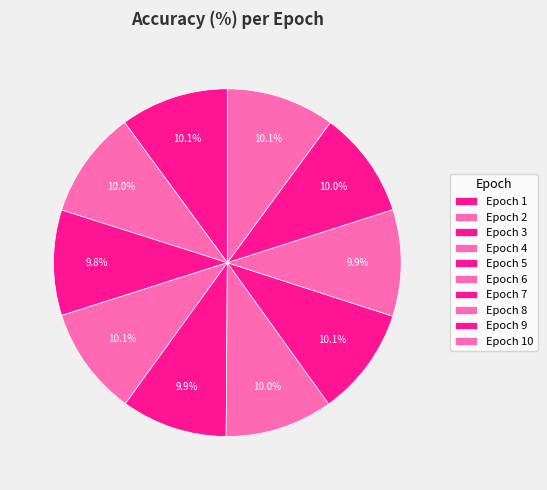

How many segments does this pie chart have?

10